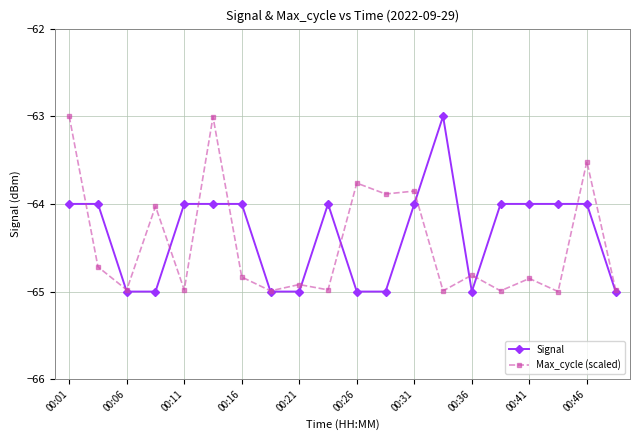

What is the highest value of the Max_cycle (scaled) series?

-63.0